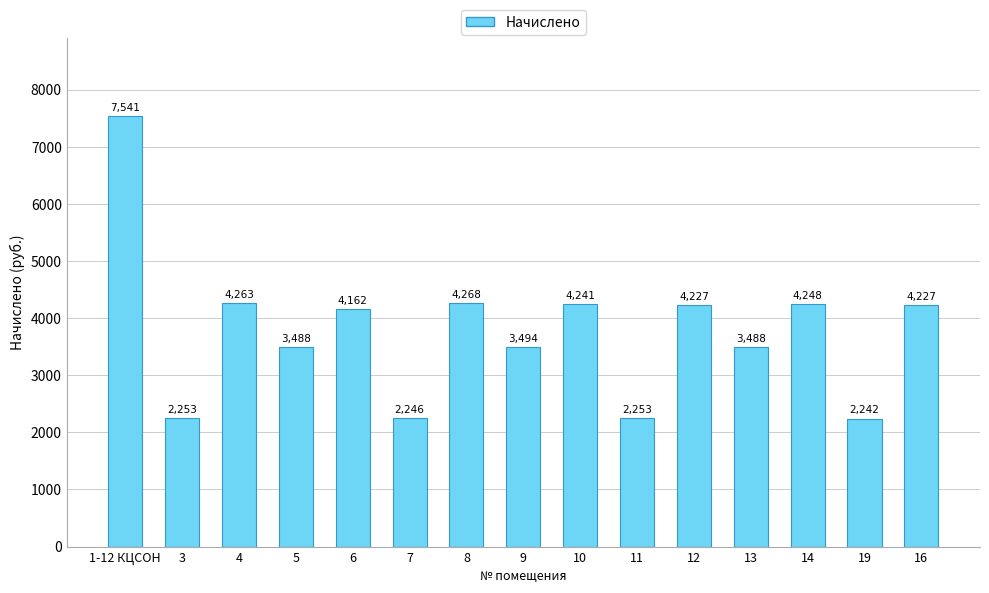

What is the difference between the second highest and minimum values?

2026.4